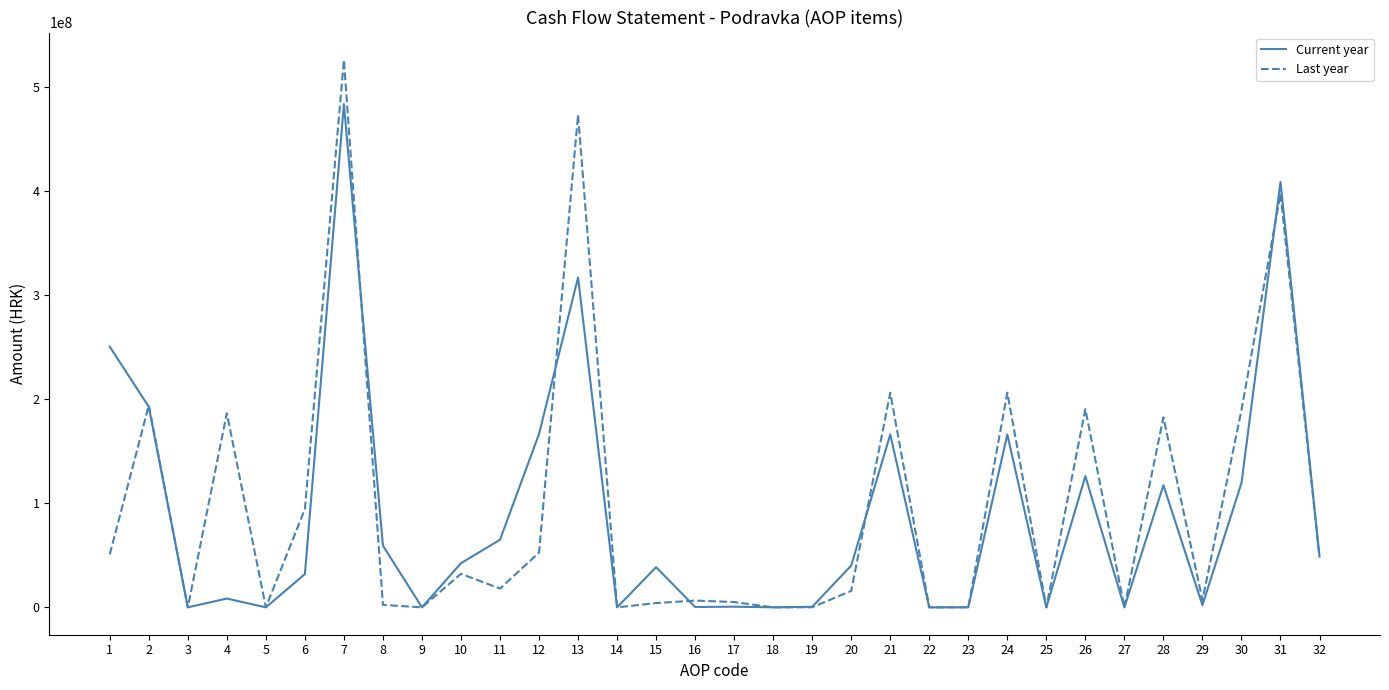

Read the Last year value at 4.

186572149.0